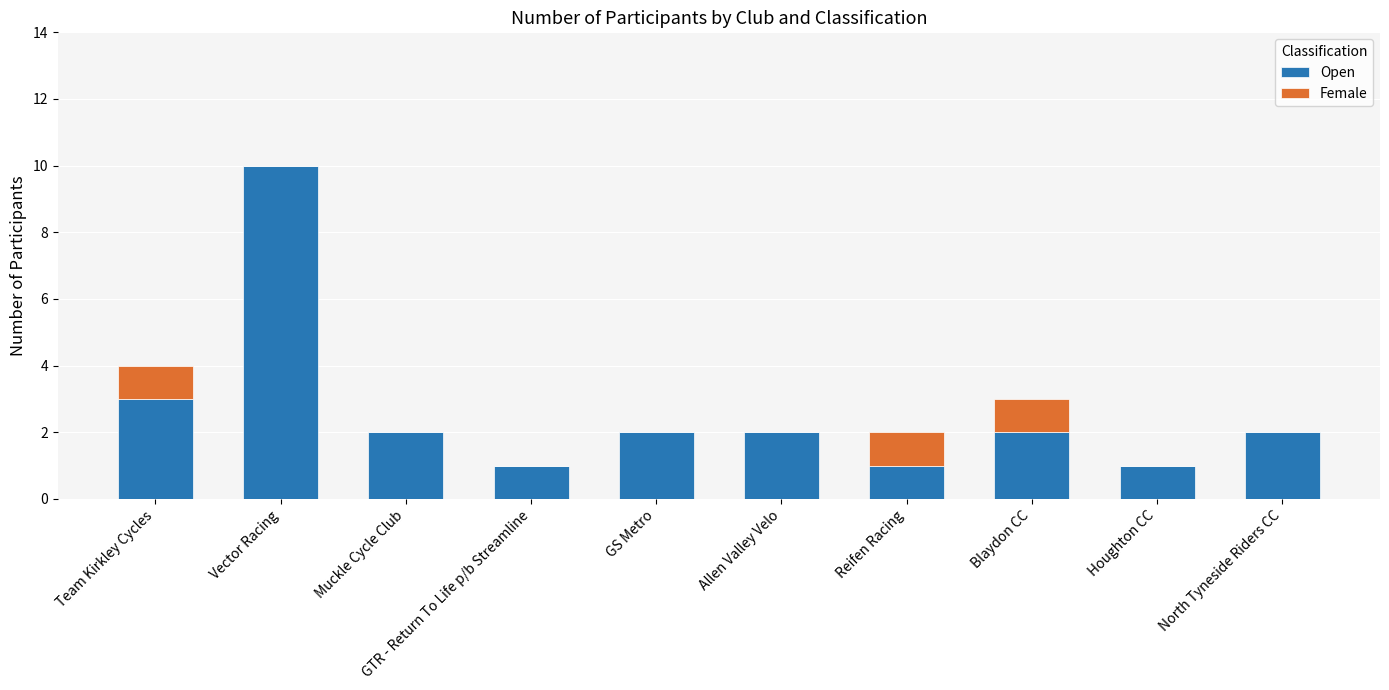

What is the maximum value for Open?

10